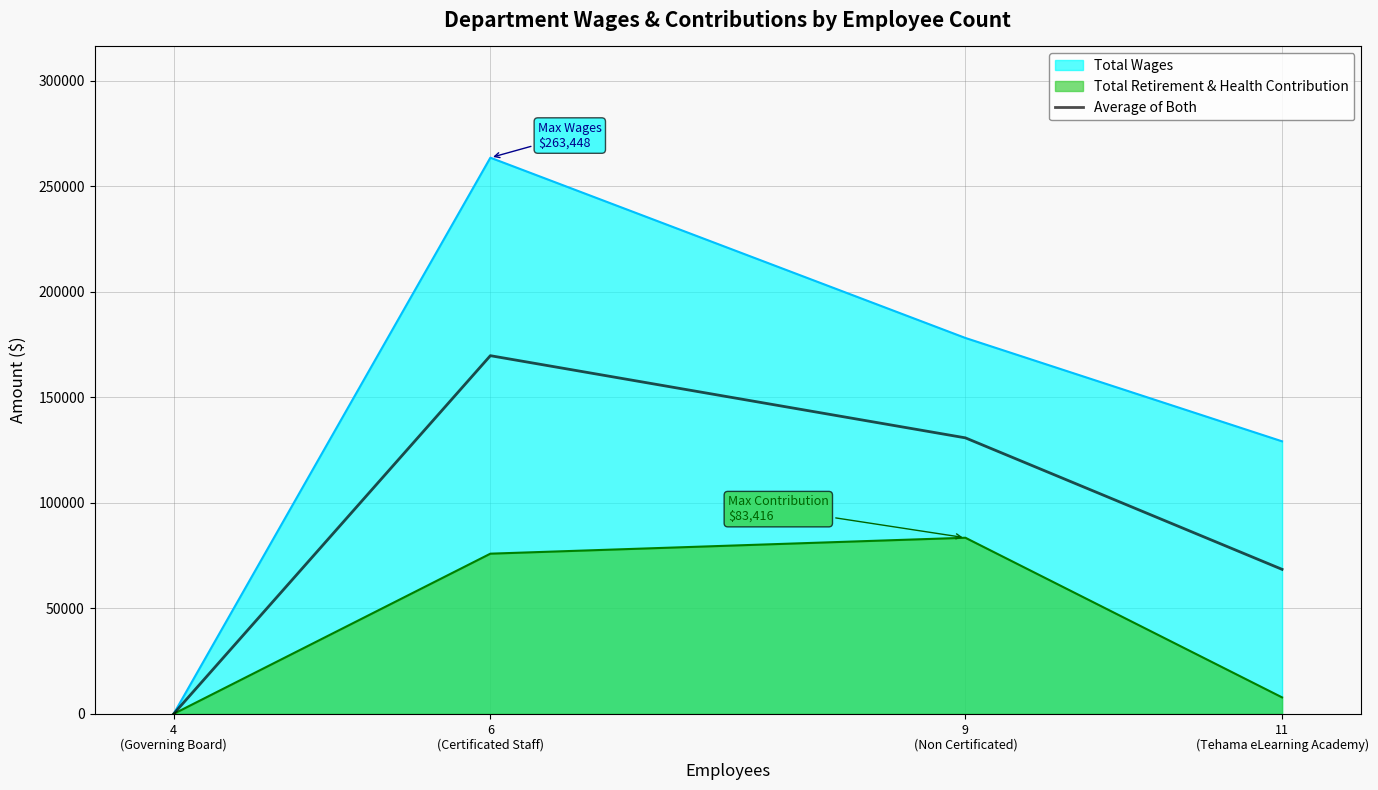

How many lines are shown in the chart?

3